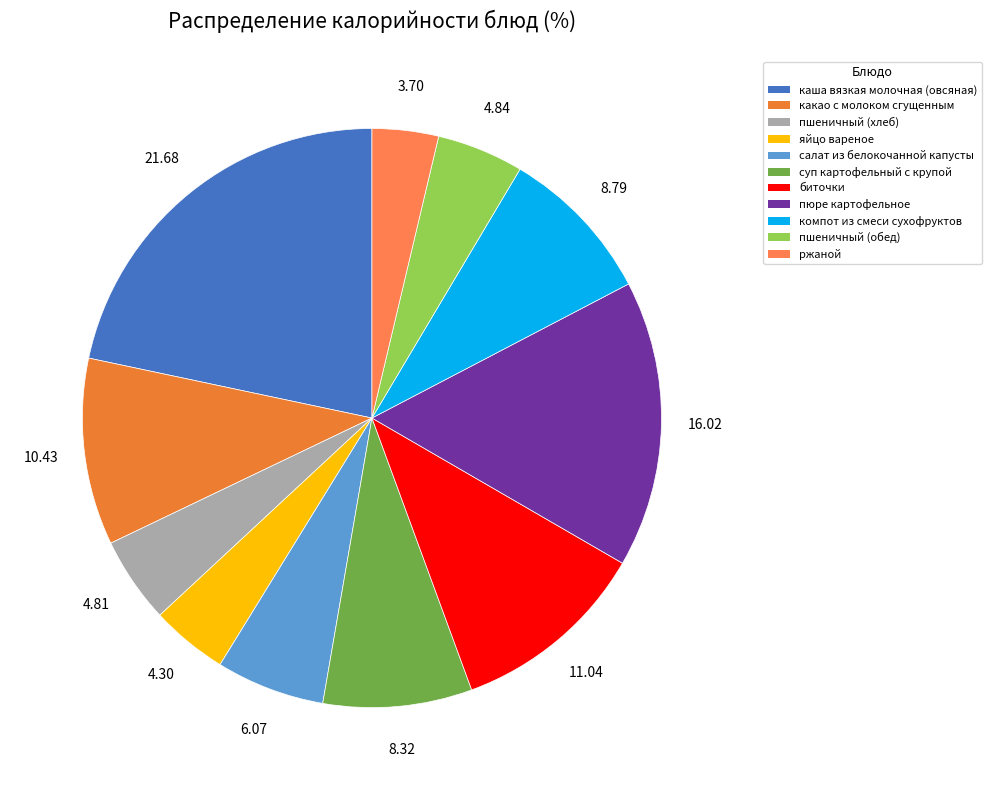

Rank the categories by value from highest to lowest.

каша вязкая молочная (овсяная), пюре картофельное, биточки, какао с молоком сгущенным, компот из смеси сухофруктов, суп картофельный с крупой, салат из белокочанной капусты, пшеничный (обед), пшеничный (хлеб), яйцо вареное, ржаной